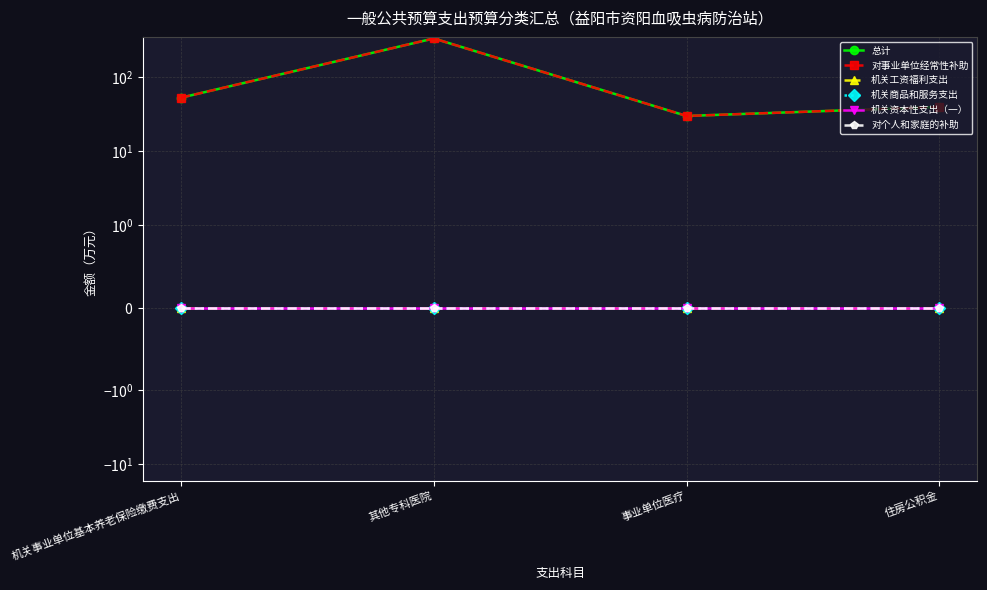

What is the label of the 4th point from the left?

住房公积金